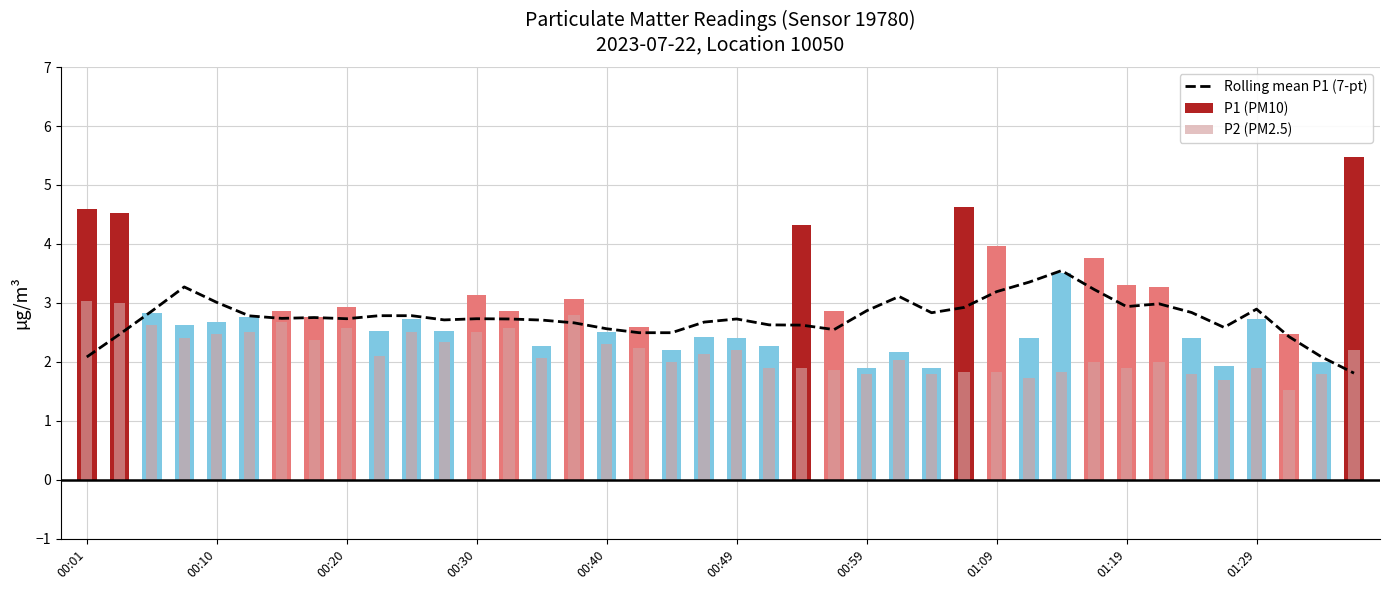

The value of Rolling mean P1 (7-pt) at 39 is 1.8. True or false?

True